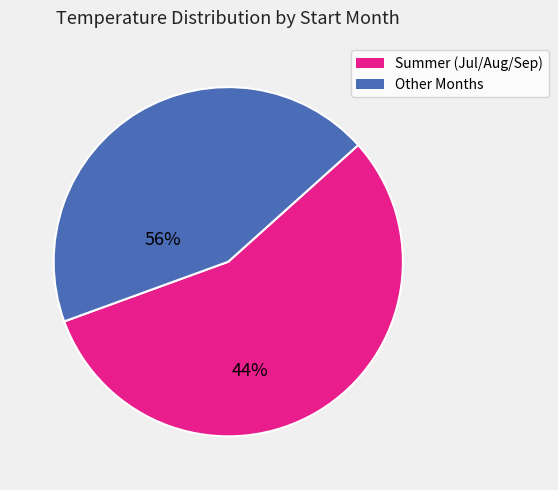

What is the smallest slice in the pie chart?

Other Months